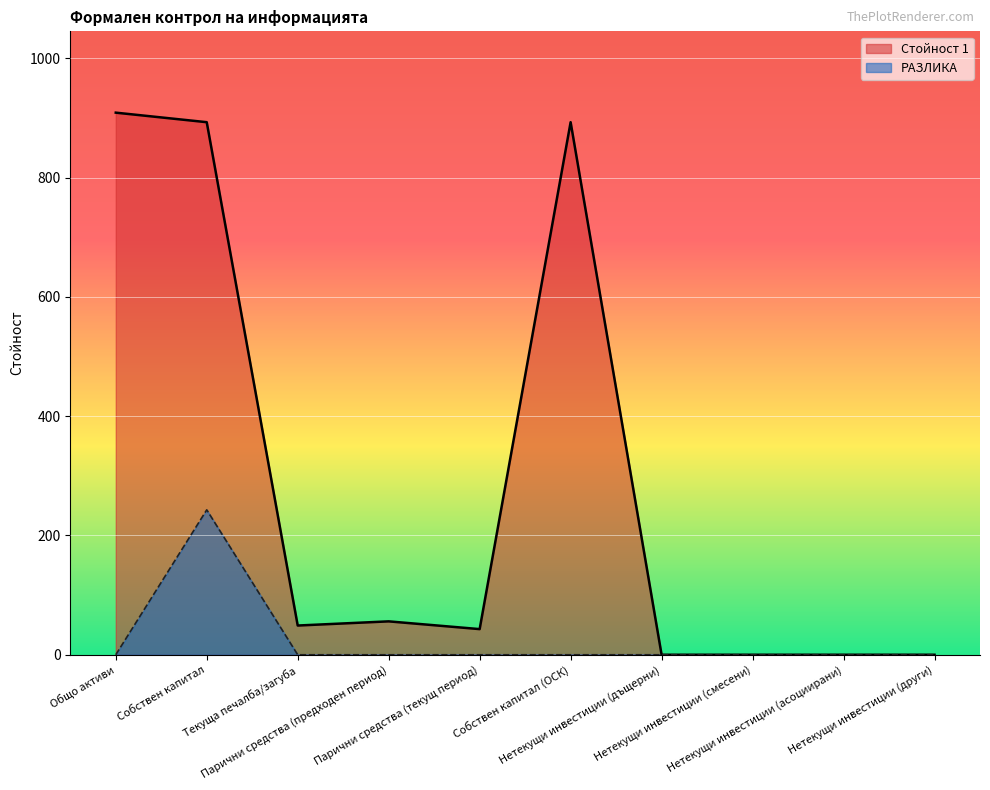

At which category does the chart reach its minimum across all series?

Нетекущи инвестиции (дъщерни)